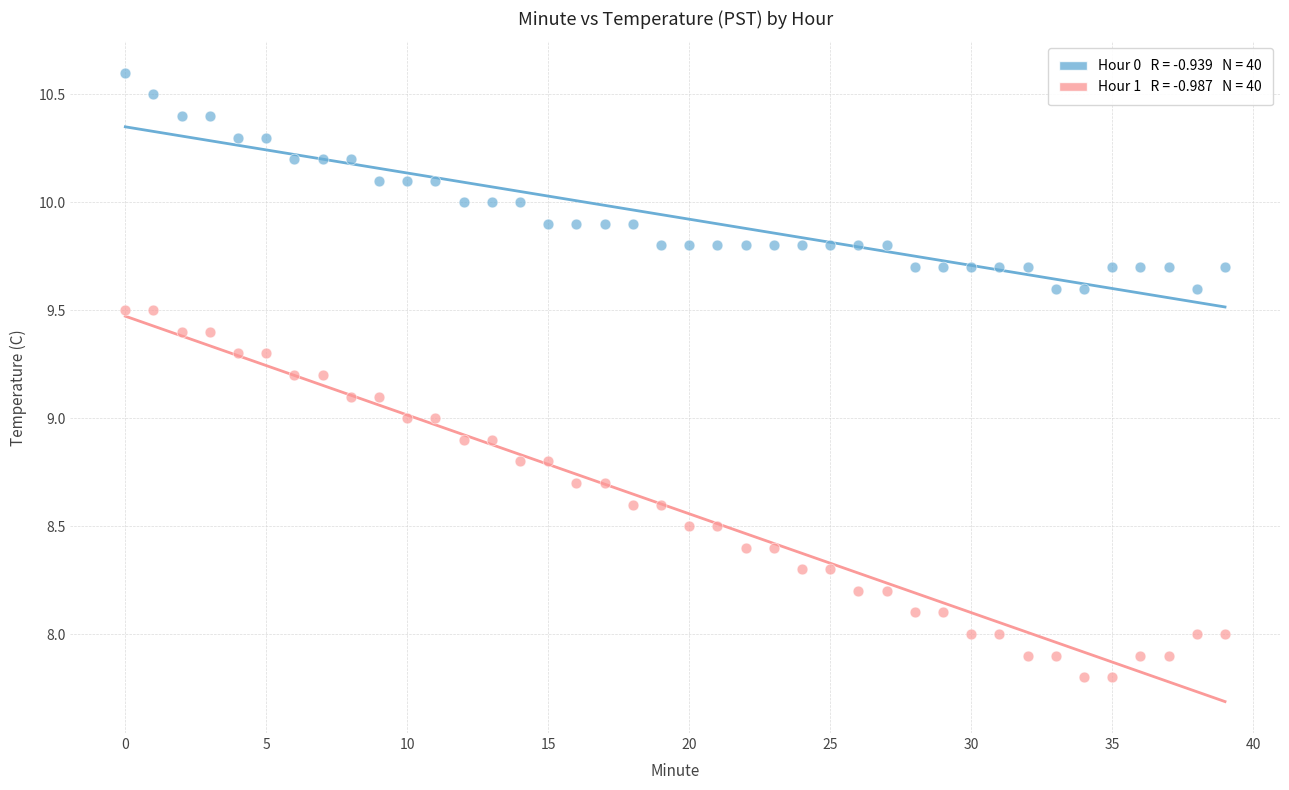

Across all data points, what is the range of Y values (max minus min)?

2.8